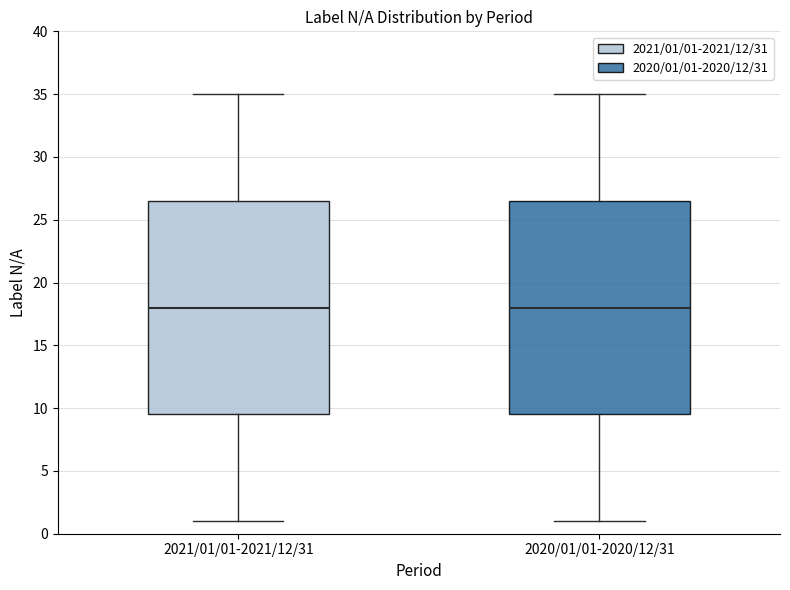

Reading left to right, read every box against the y-axis: the position of its median line, the range the box covers, and the ends of its whiskers. The values are not printed on the chart, so give them approximately, as read against the axis.

2021/01/01-2021/12/31: median 18.0, box 9.5 to 26.5, whiskers 1.0 to 35.0
2020/01/01-2020/12/31: median 18.0, box 9.5 to 26.5, whiskers 1.0 to 35.0